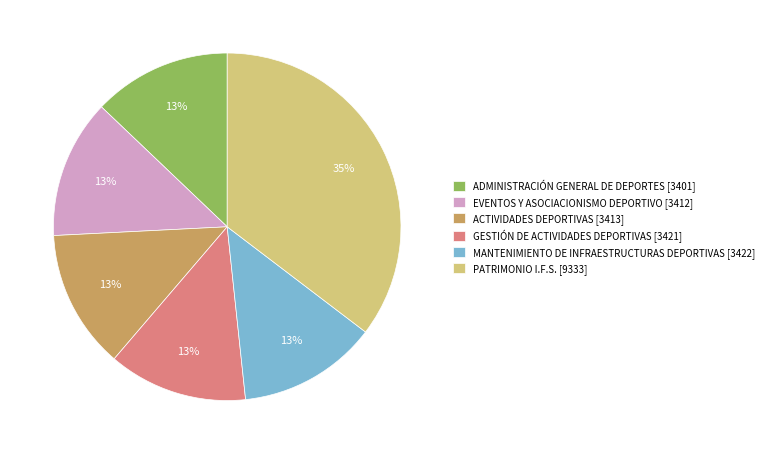

Is there any slice that represents more than half of the pie?

No